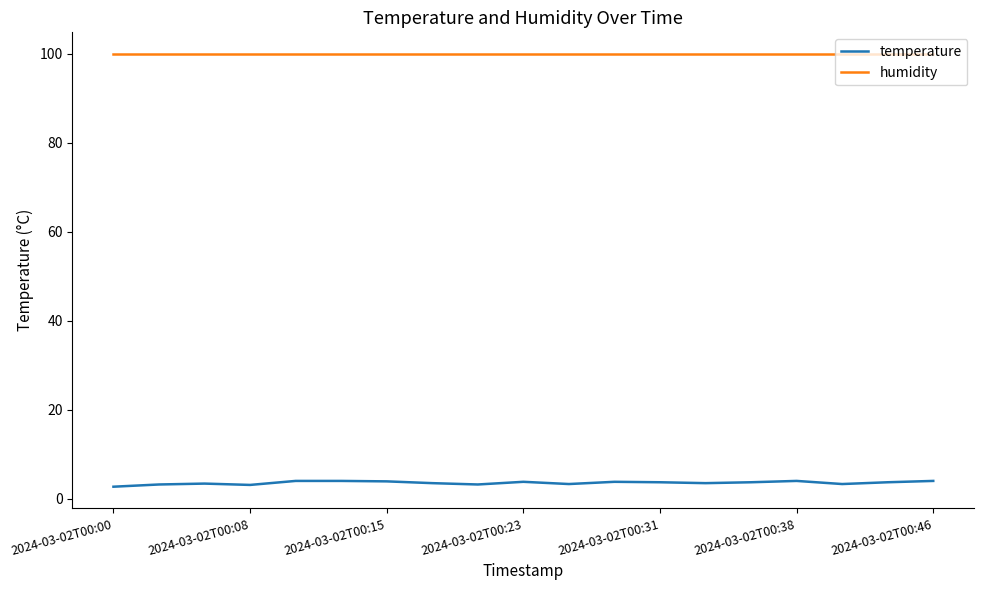

True or false: temperature and humidity cross at least once.

False